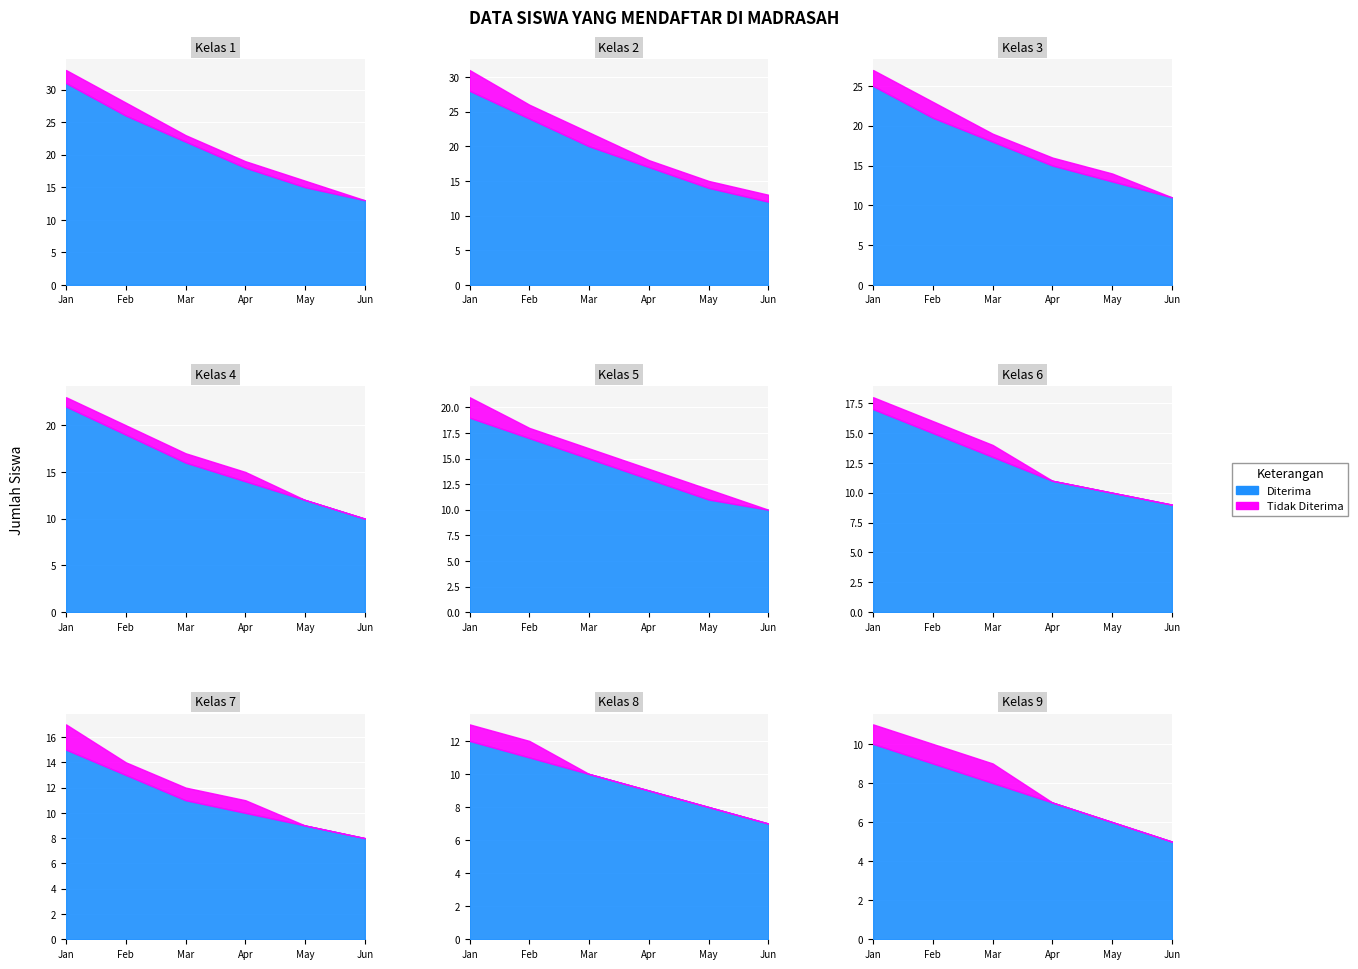

How many lines are shown in the chart?

2